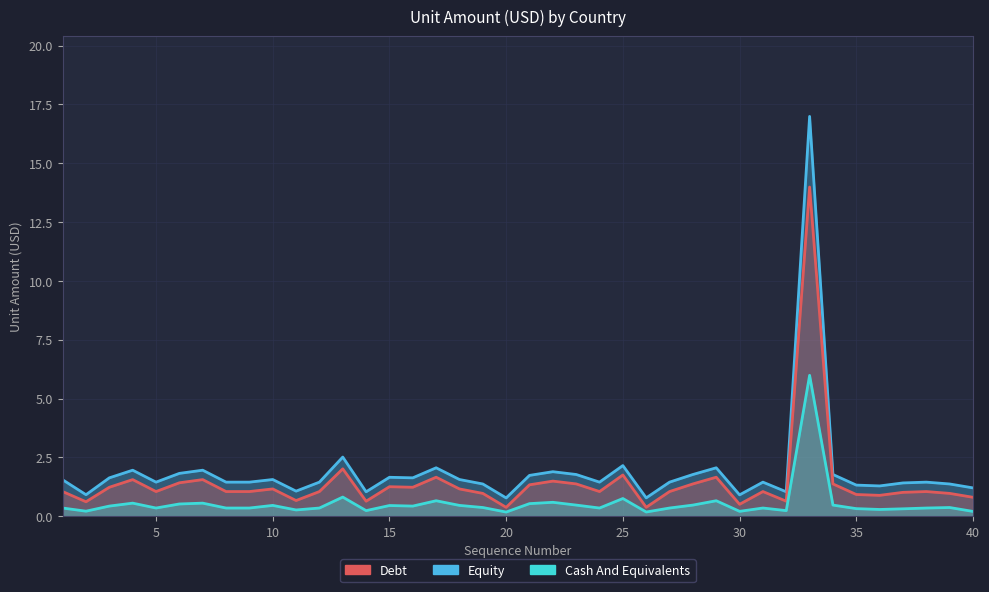

The value of Equity at 14 is 1.0. True or false?

True